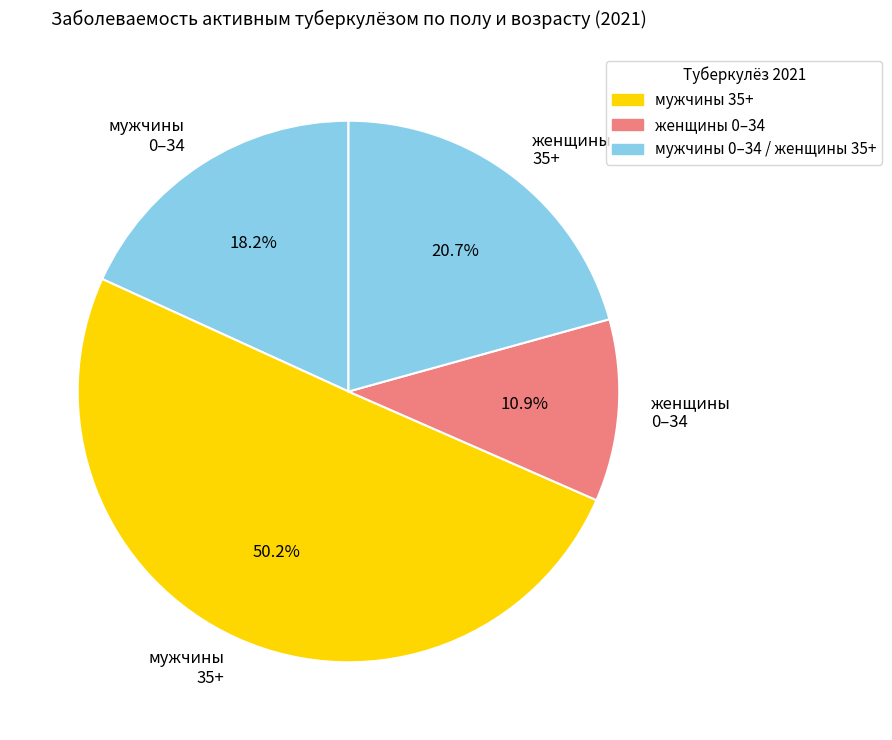

Which category has the smallest portion of the pie?

женщины 0–34